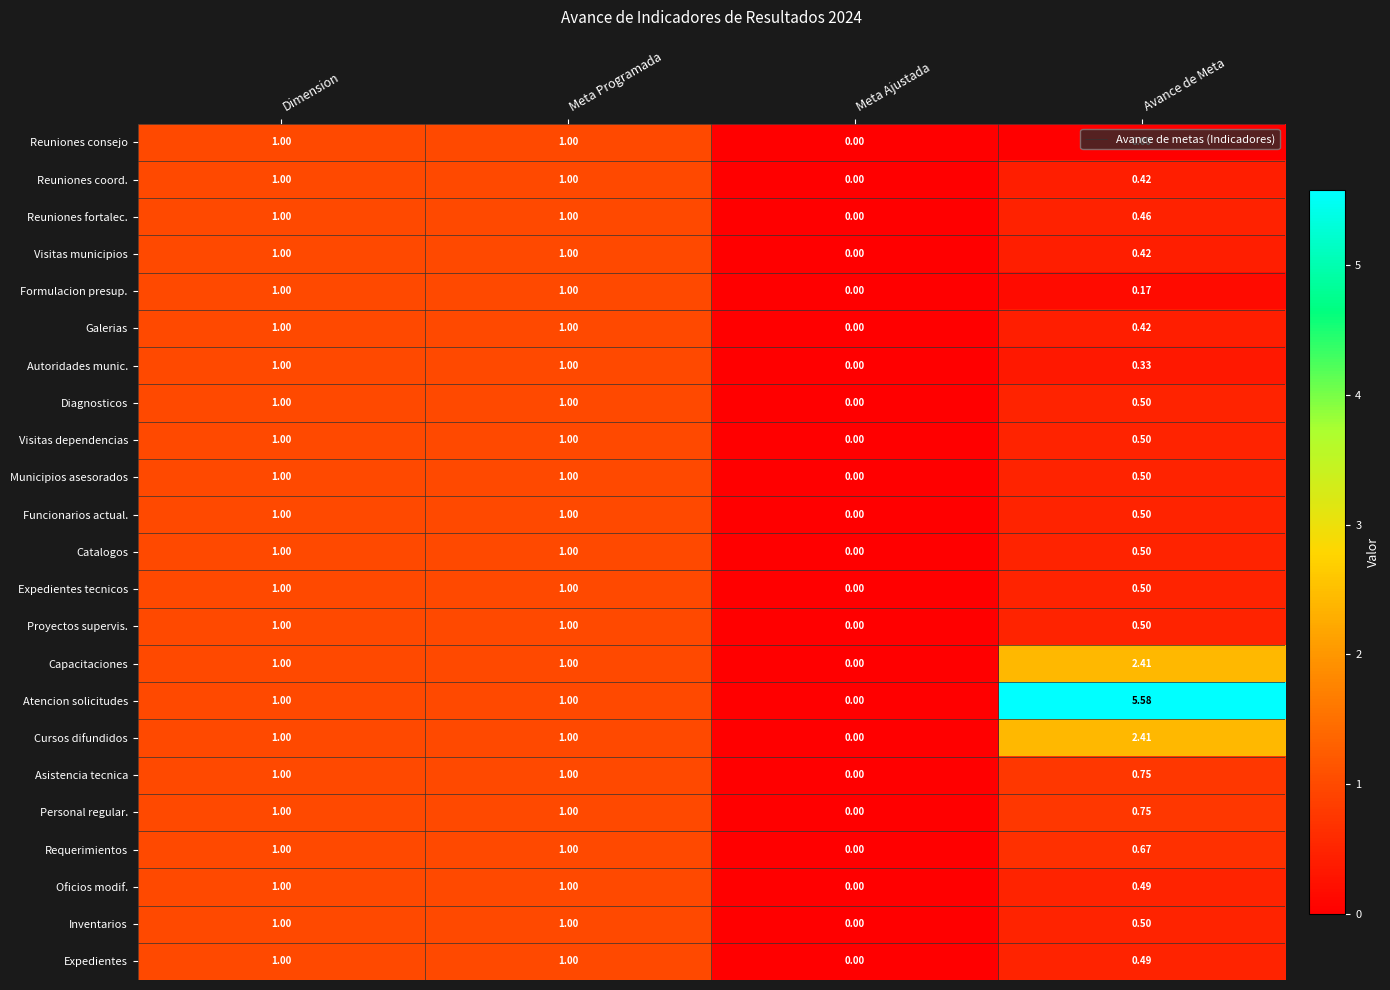

At which label is Reuniones fortalec. closest to 0?

Meta Ajustada